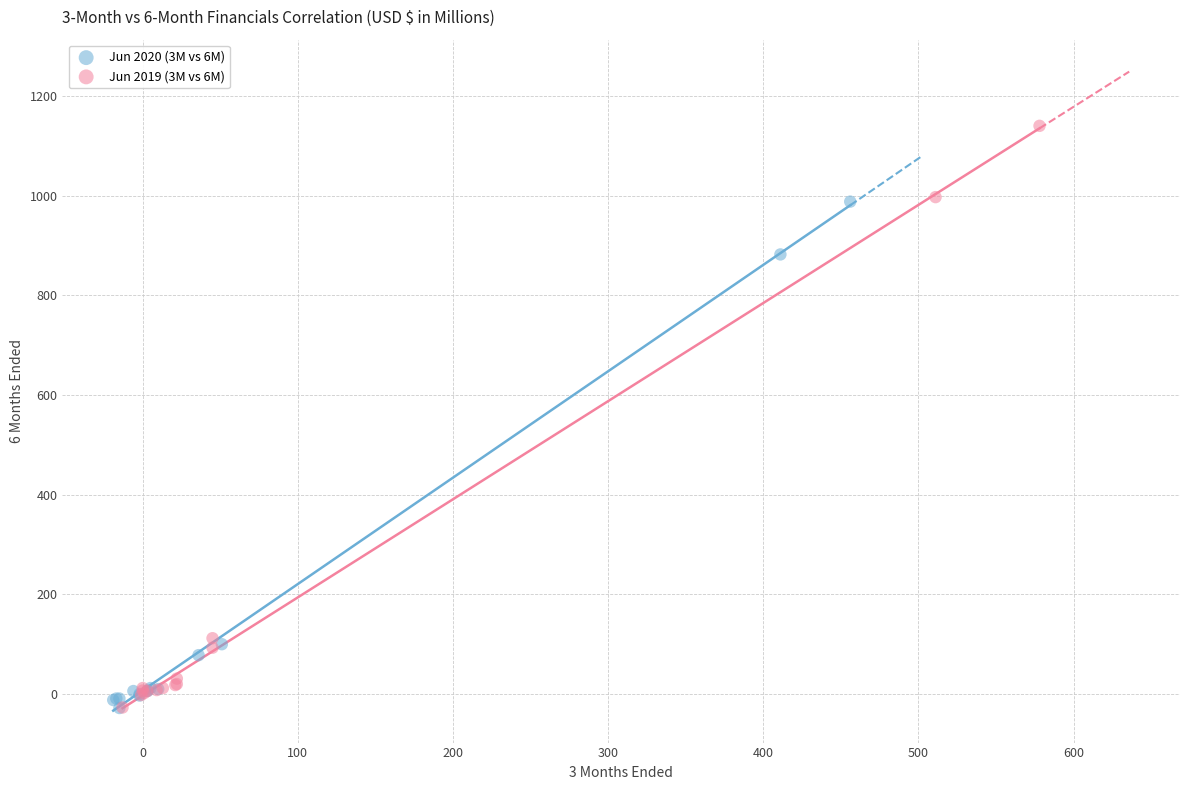

Which series contains the highest Y value?

Jun 2019 (3M vs 6M)